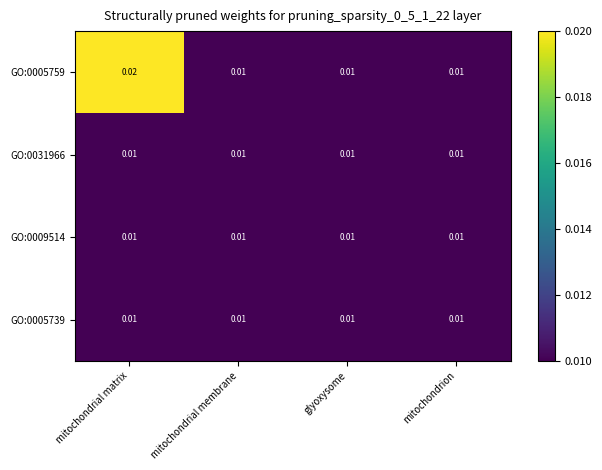

Which label corresponds to the largest value in the chart?

mitochondrial matrix